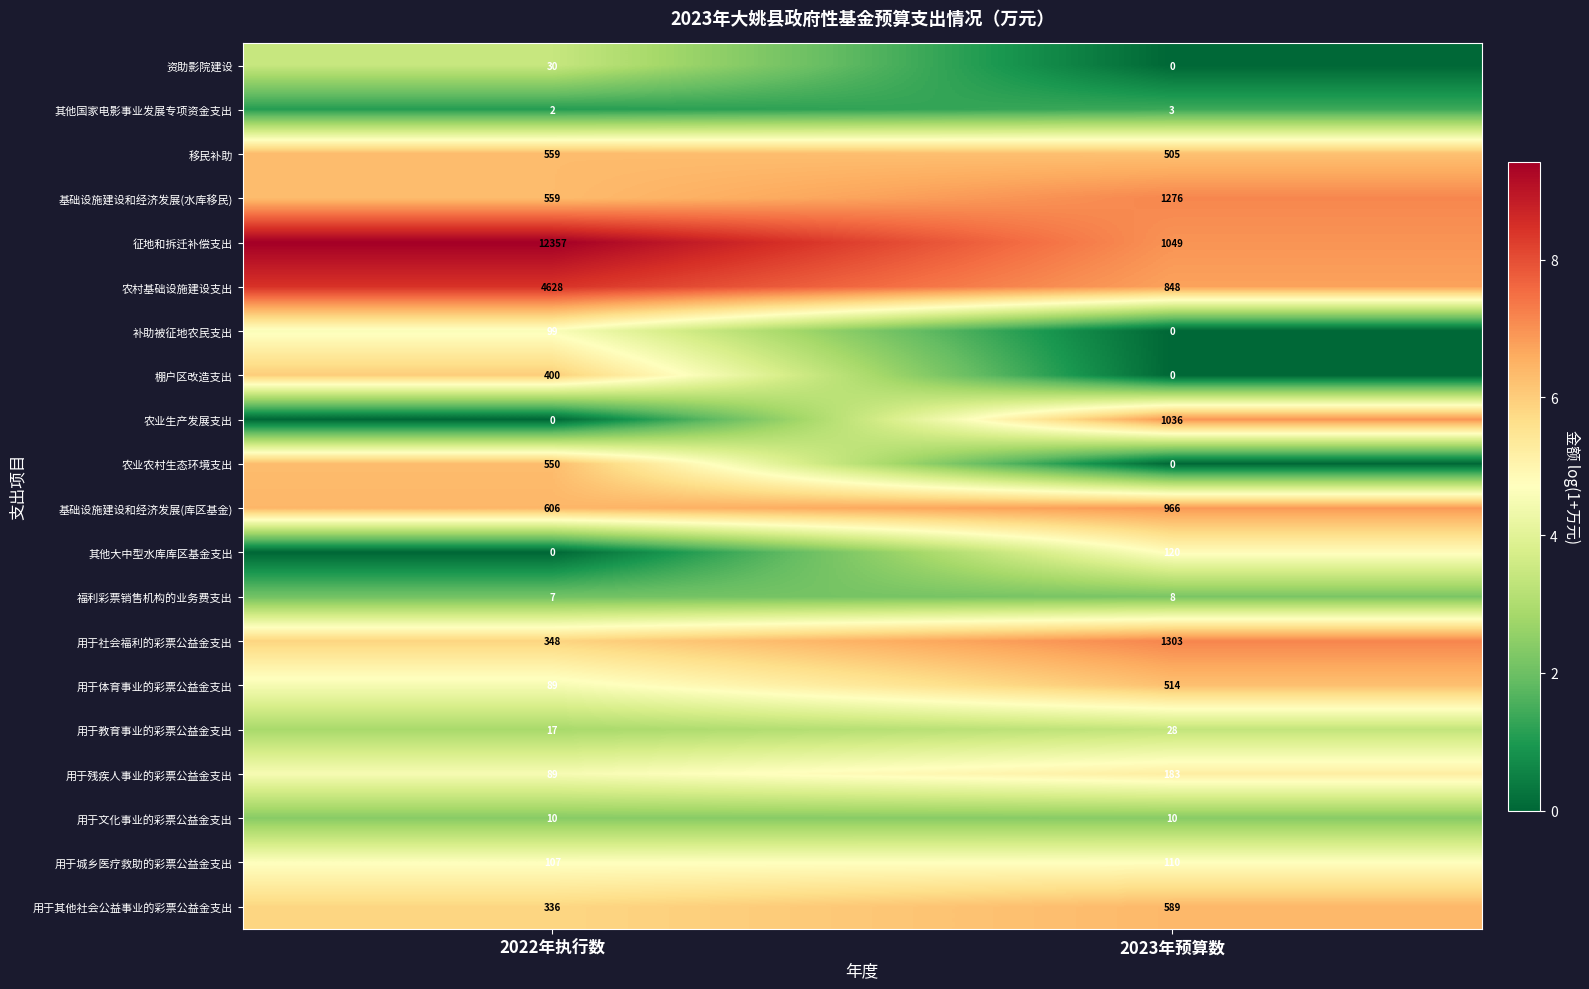

What is the approximate value of 用于教育事业的彩票公益金支出 at 2023年预算数, to the nearest 10?

30